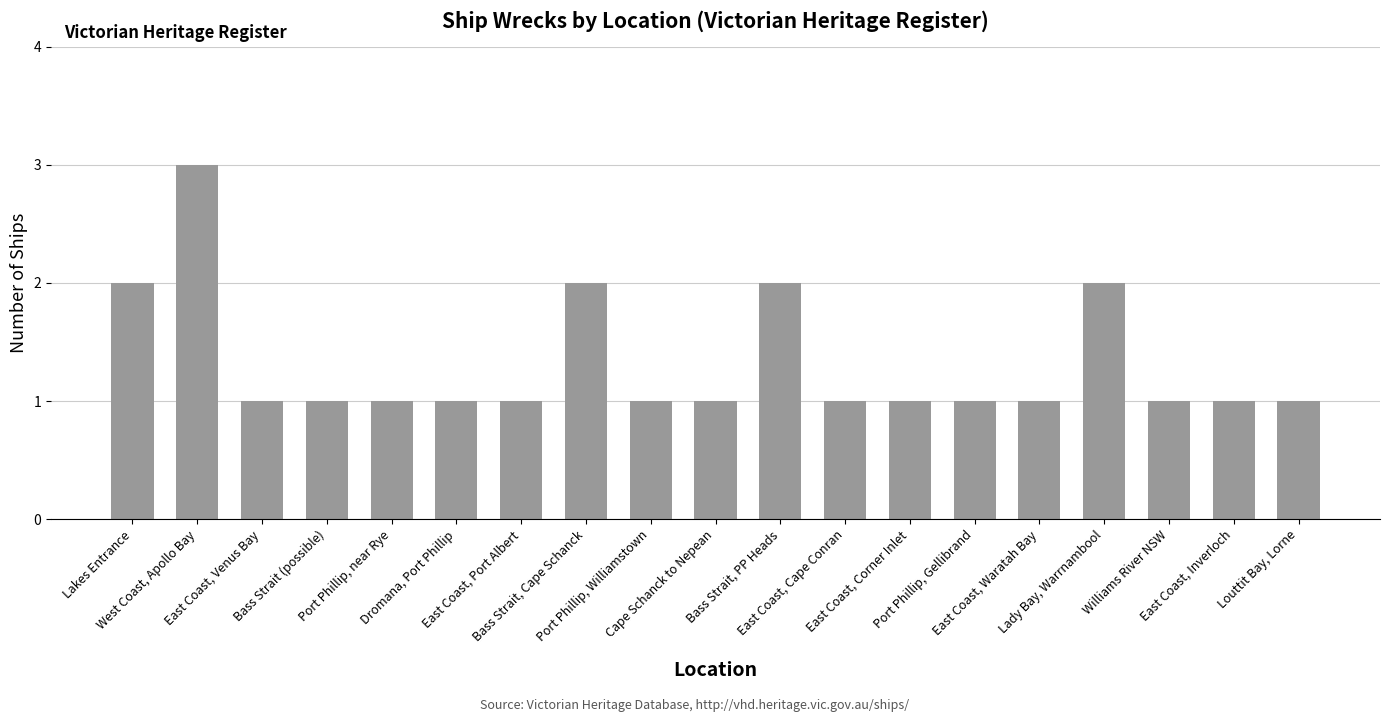

The chart shows a value of 1 at Port Phillip, Gellibrand. True or false?

True